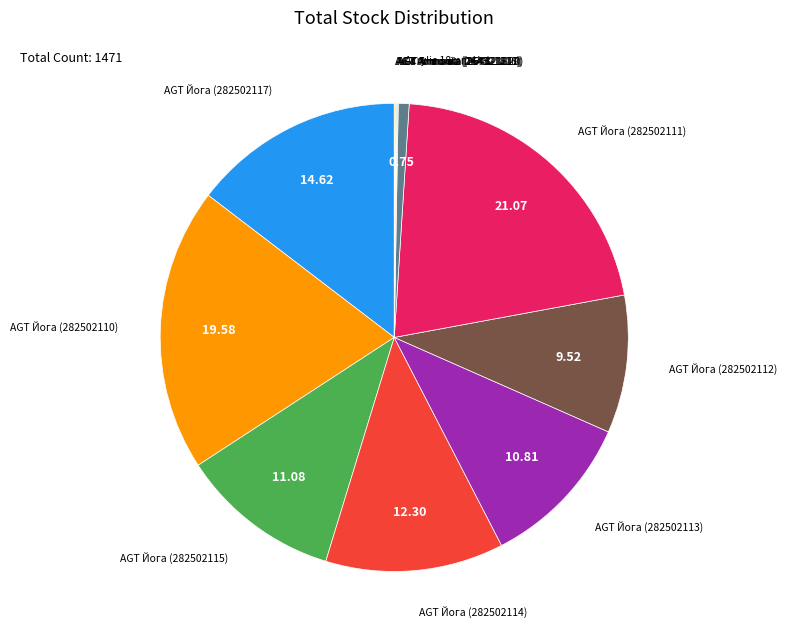

How many slices are in this pie chart?

12